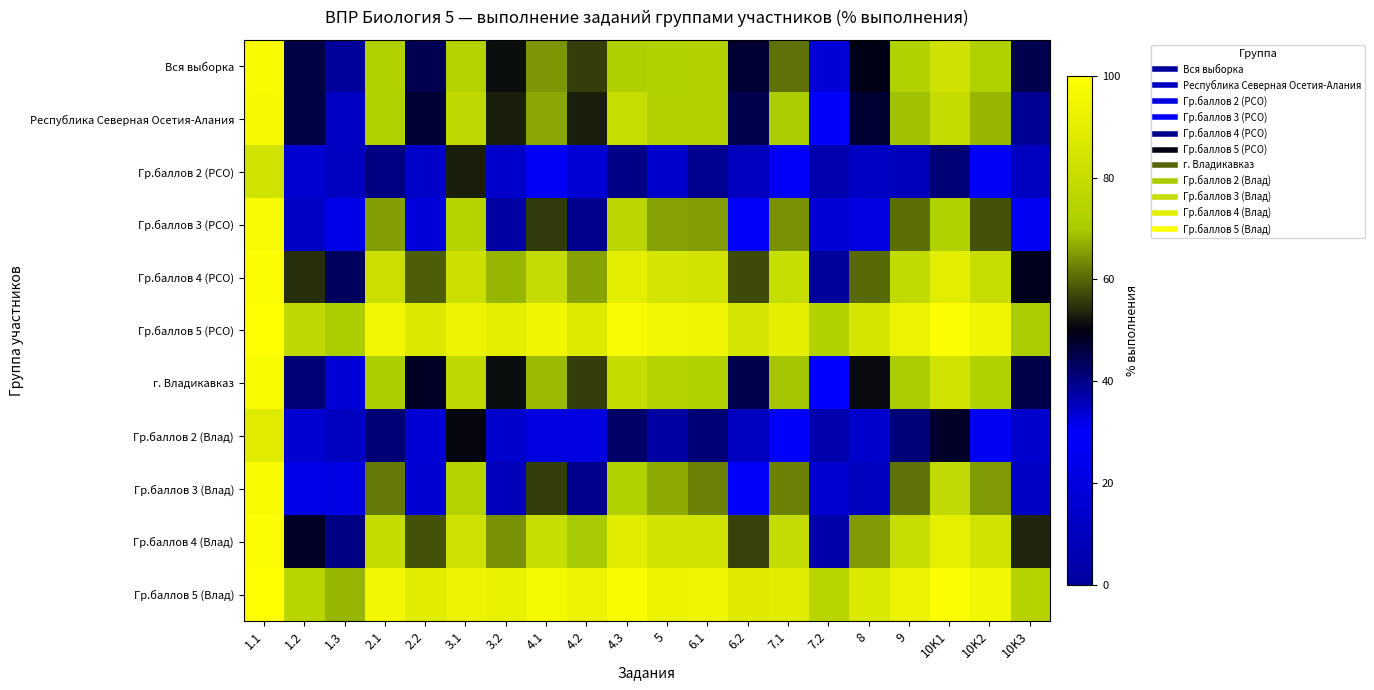

Count the number of data series in this chart.

11